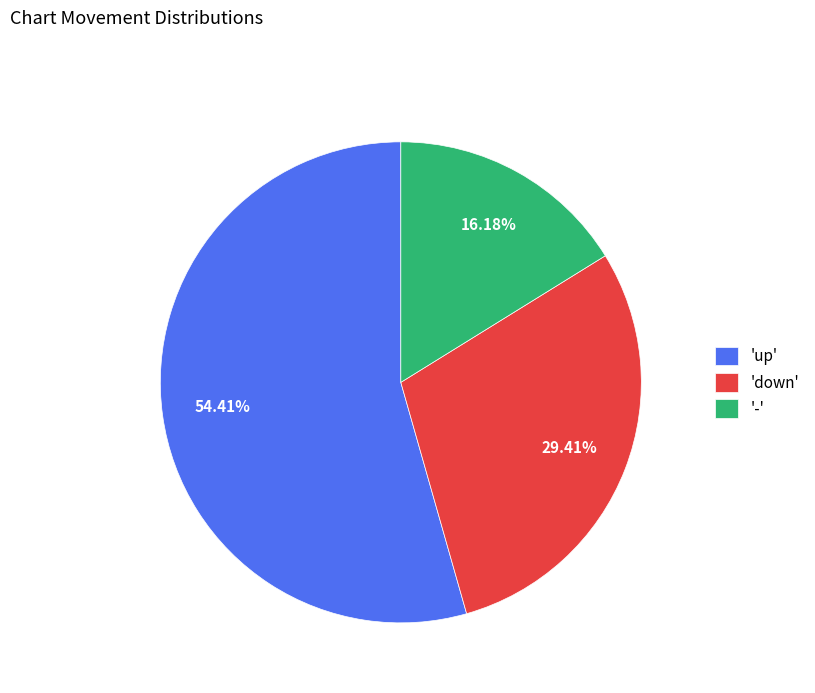

How many segments does this pie chart have?

3